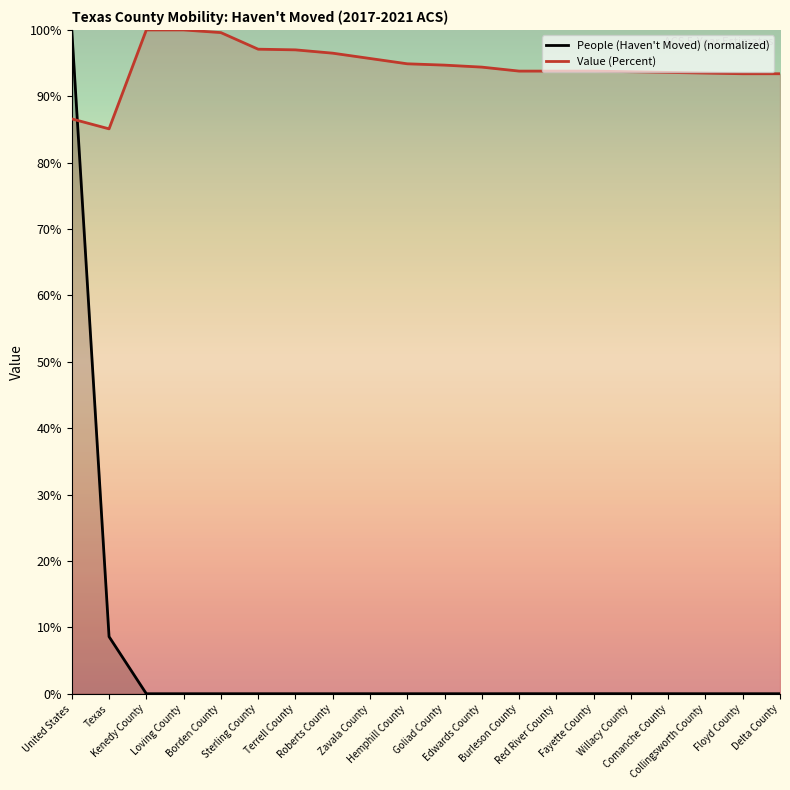

Which series has the largest total across all categories?

Value (Percent)